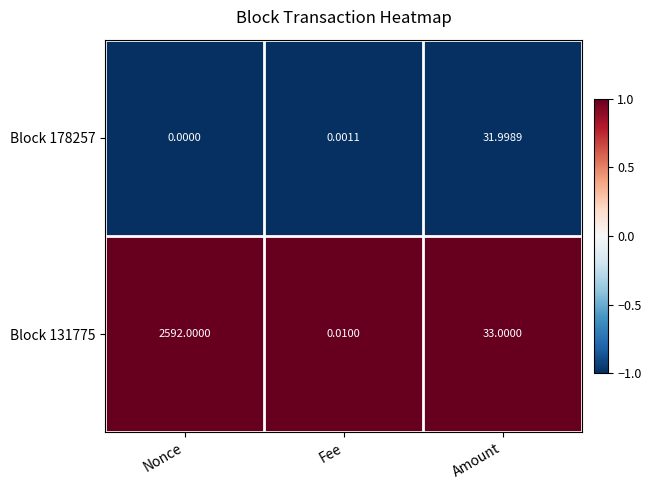

Where does the Block 131775 series first go above 33?

Nonce